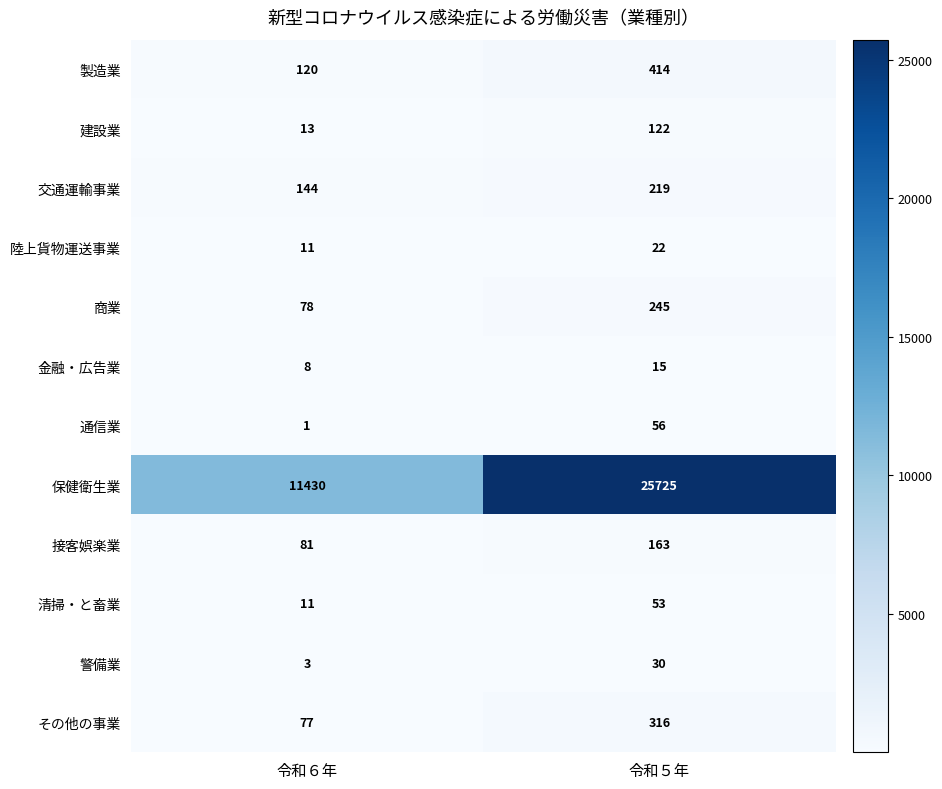

Count the number of data series in this chart.

12